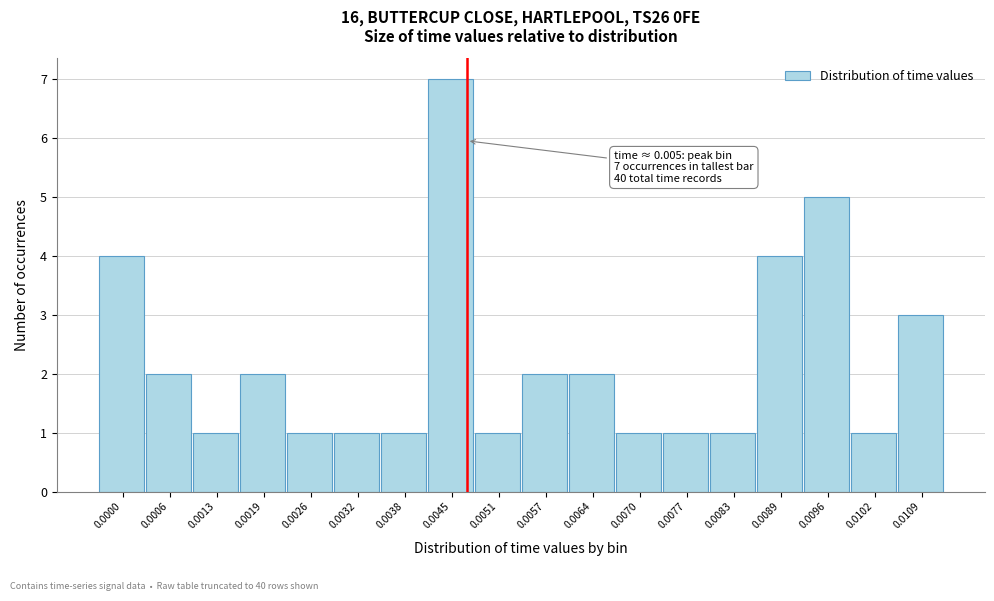

Reading left to right, what are all the values shown in this chart?

0.0000=4	0.0006=2	0.0013=1	0.0019=2	0.0026=1	0.0032=1	0.0038=1	0.0045=7	0.0051=1	0.0057=2	0.0064=2	0.0070=1	0.0077=1	0.0083=1	0.0089=4	0.0096=5	0.0102=1	0.0109=3